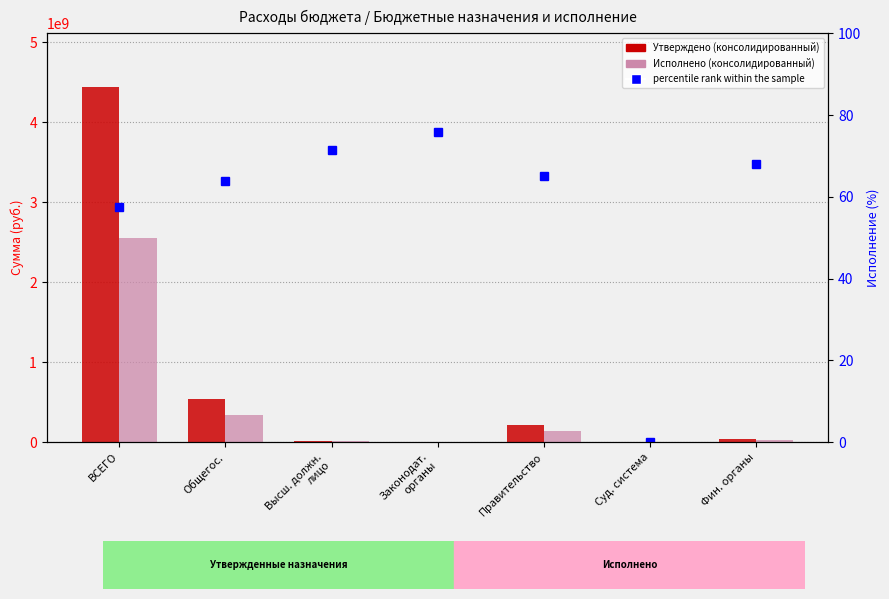

What is the spread (max minus min) of values at Правительство?

213761289.4